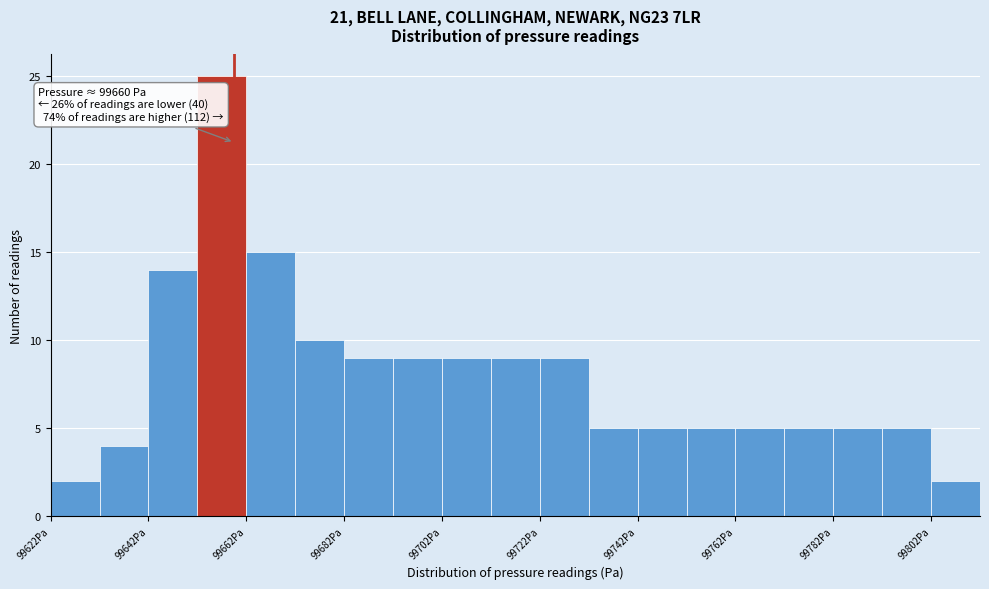

Which range on the x-axis has the tallest bar?

99652.5 to 99662.5